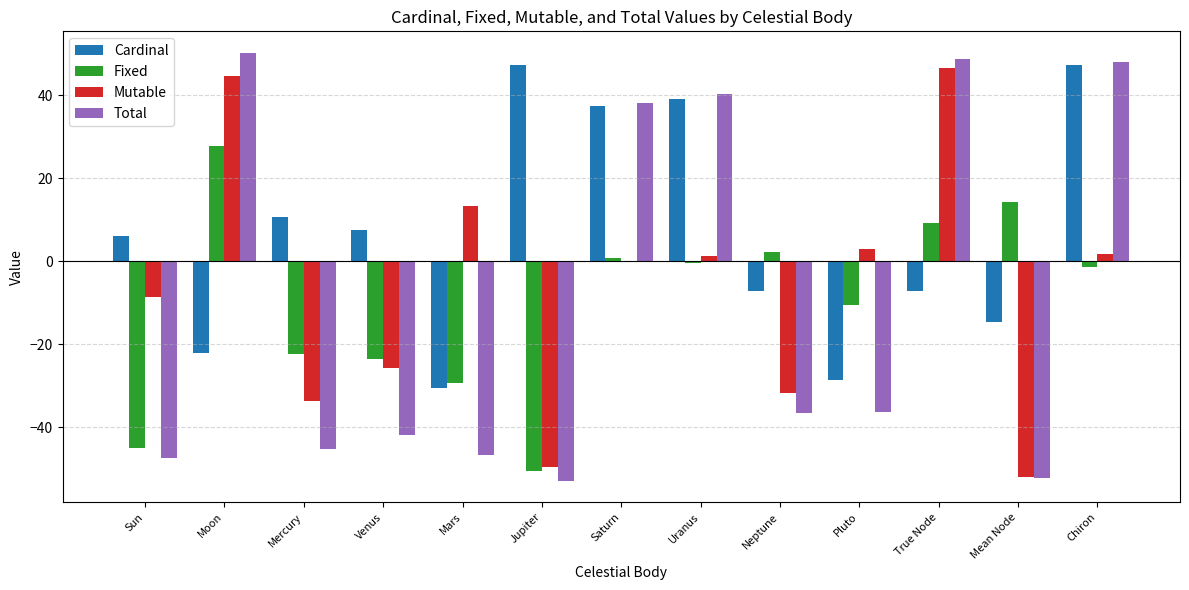

Which series changed the most between True Node and Chiron?

Cardinal